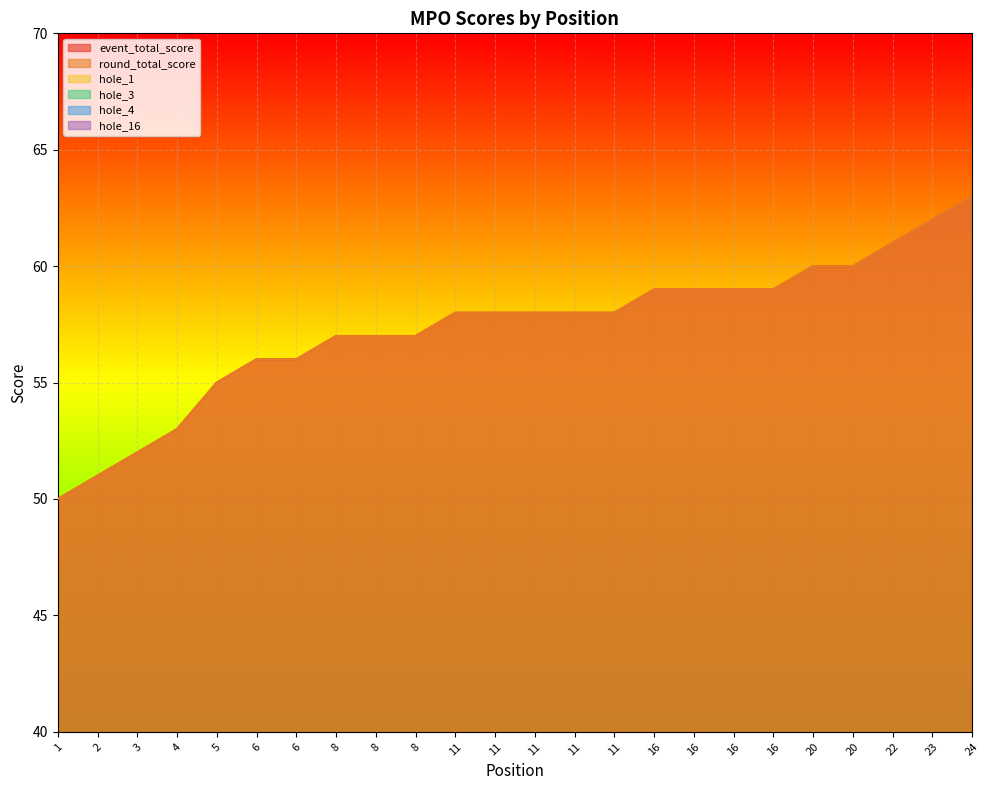

What is the value of the event_total_score point at the 22nd from the left?

61